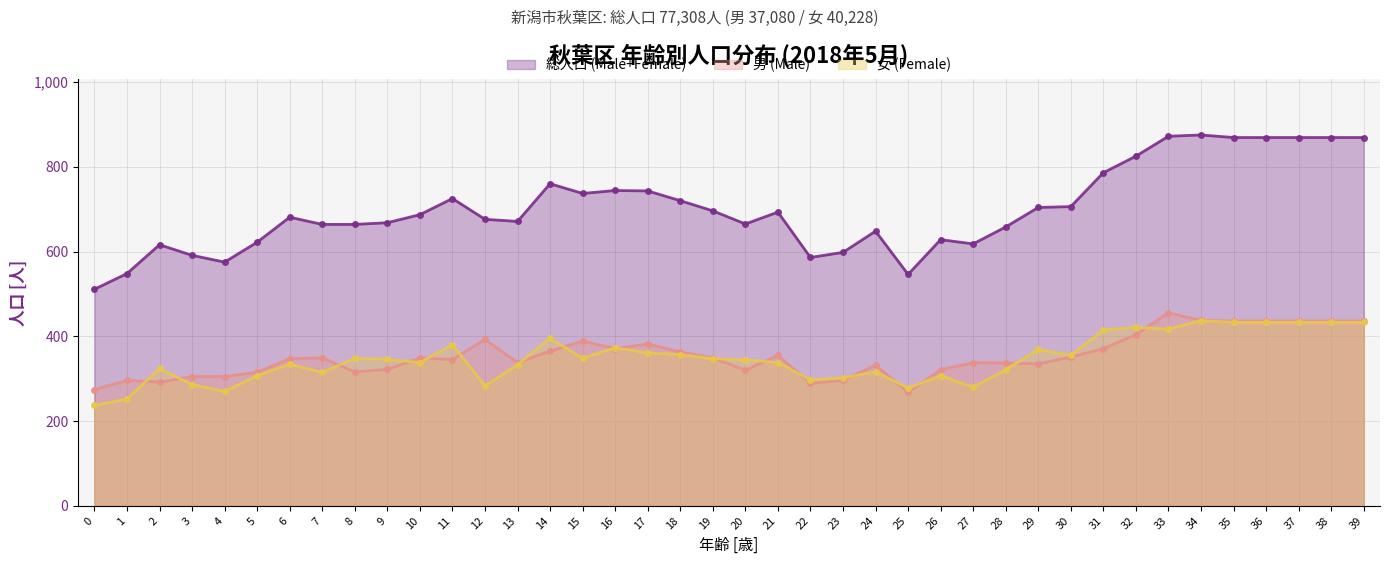

In 女 (Female), how many points are higher than both neighbors (excluding endpoints)?

11